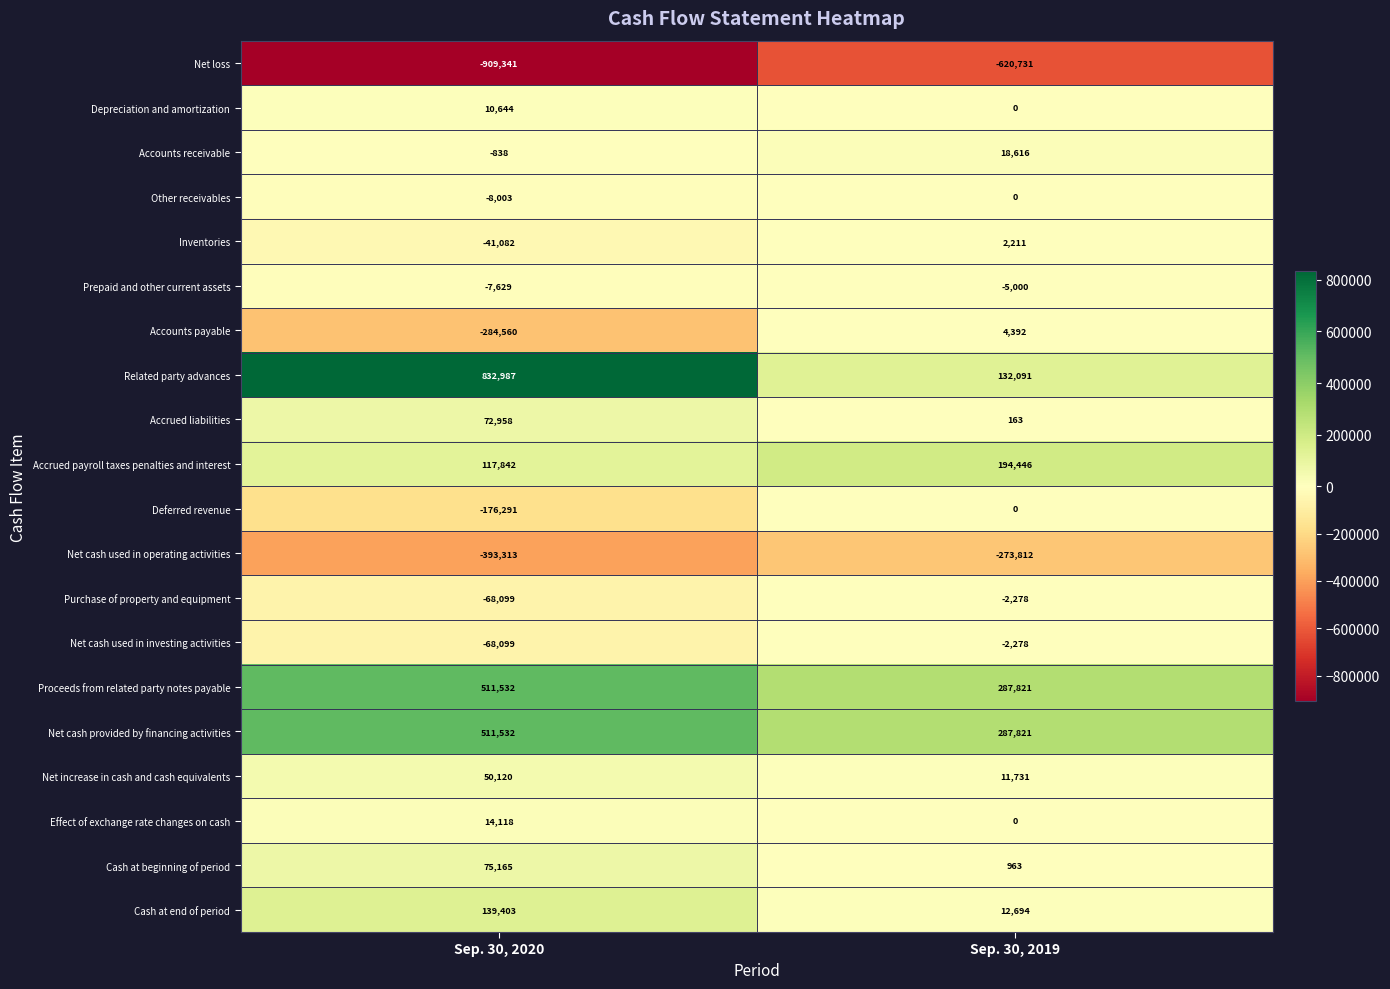

What is the average value of the Net cash used in investing activities series?

-35188